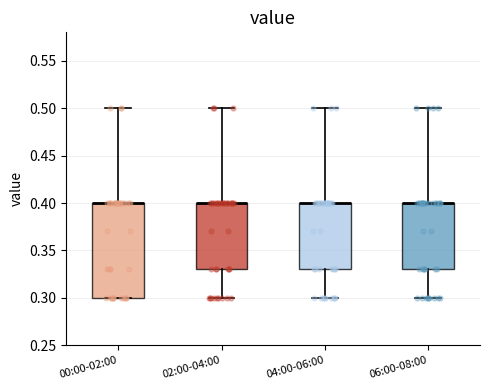

Where does the upper whisker of the box for 00:00-02:00 end on the y-axis? The values are not printed on the chart, so give them approximately, as read against the axis.

0.50